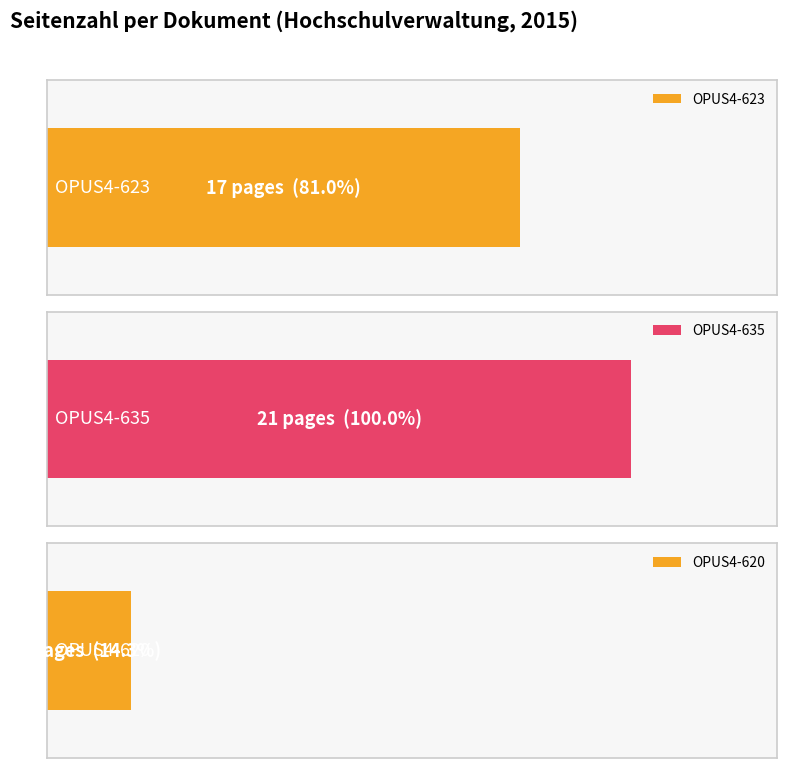

Which has a higher value, OPUS4-623 or OPUS4-620?

OPUS4-623